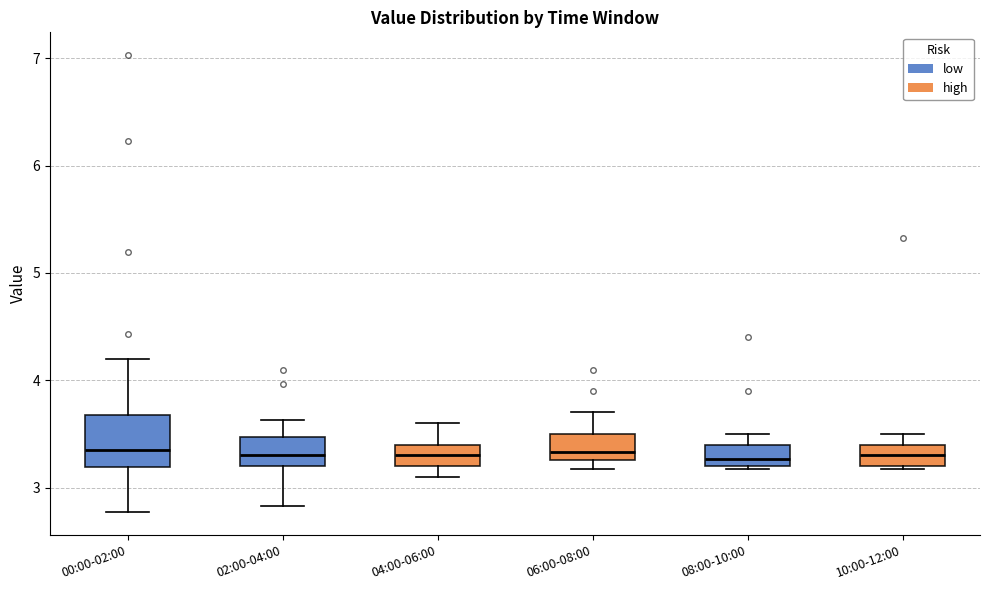

Reading left to right, read every box against the y-axis: the position of its median line, the range the box covers, and the ends of its whiskers. The values are not printed on the chart, so give them approximately, as read against the axis.

00:00-02:00: median 3.4, box 3.2 to 3.7, whiskers 2.8 to 4.2
02:00-04:00: median 3.3, box 3.2 to 3.5, whiskers 2.8 to 3.6
04:00-06:00: median 3.3, box 3.2 to 3.4, whiskers 3.1 to 3.6
06:00-08:00: median 3.3 (just above the box's lower edge), box 3.3 to 3.5, whiskers 3.2 to 3.7
08:00-10:00: median 3.3, box 3.2 to 3.4, whiskers 3.2 (just below the box's lower edge) to 3.5
10:00-12:00: median 3.3, box 3.2 to 3.4, whiskers 3.2 (just below the box's lower edge) to 3.5